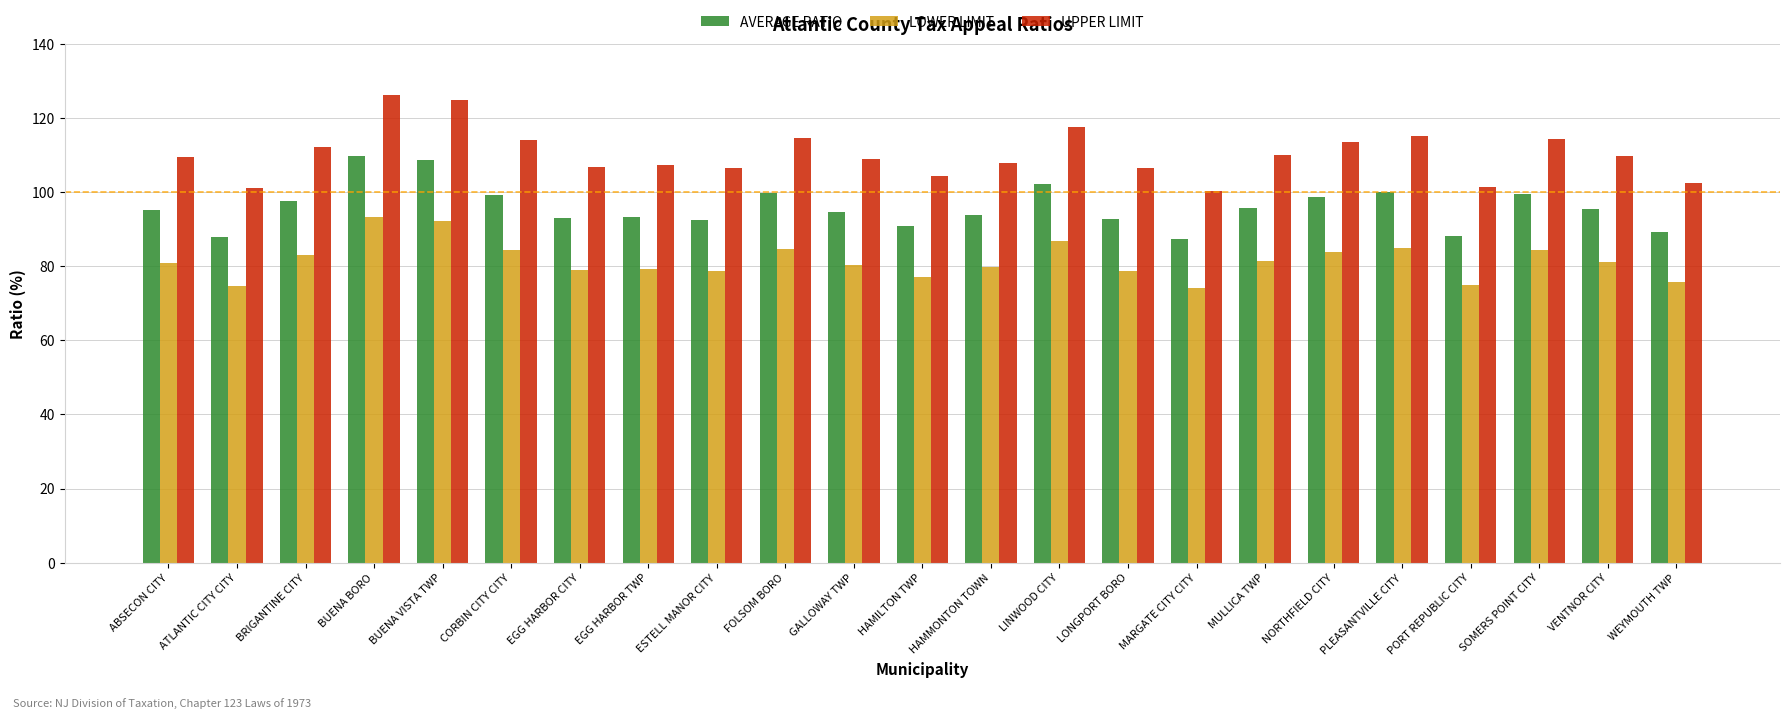

Between EGG HARBOR CITY and SOMERS POINT CITY, which series saw the biggest shift?

UPPER LIMIT